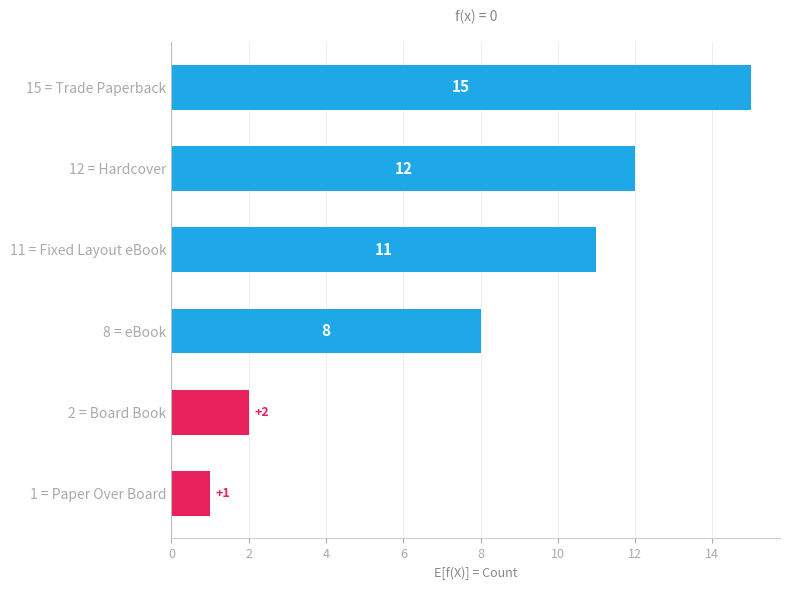

Reading top to bottom, transcribe all the data shown in this chart.

15	12	11	8	2	1